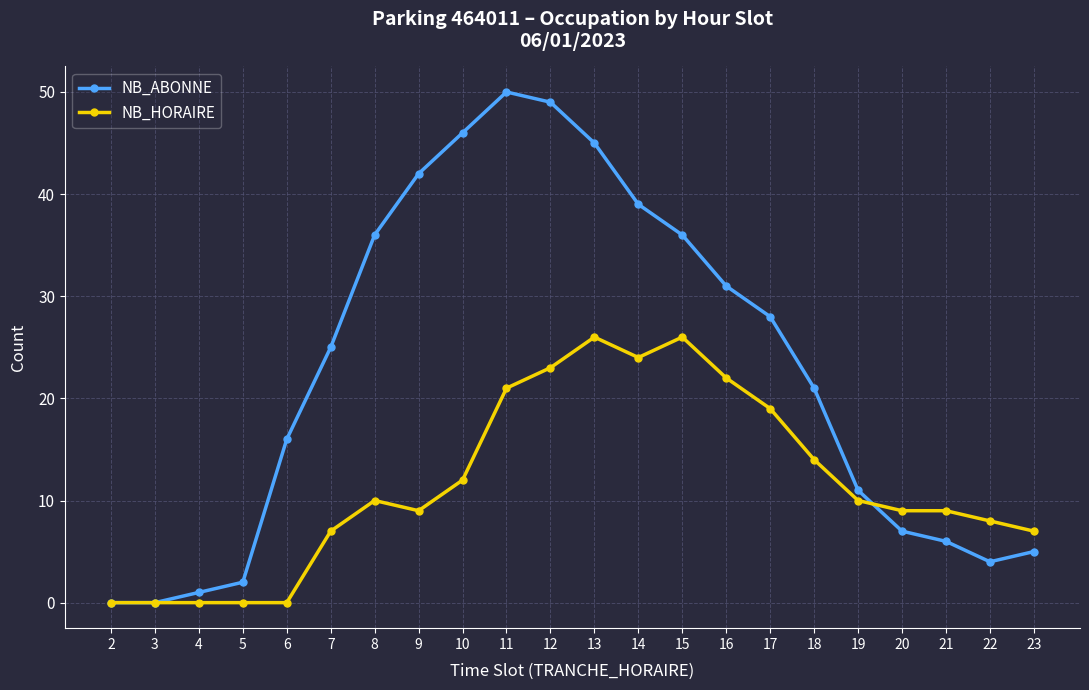

What is the spread (max minus min) of values at 20?

2